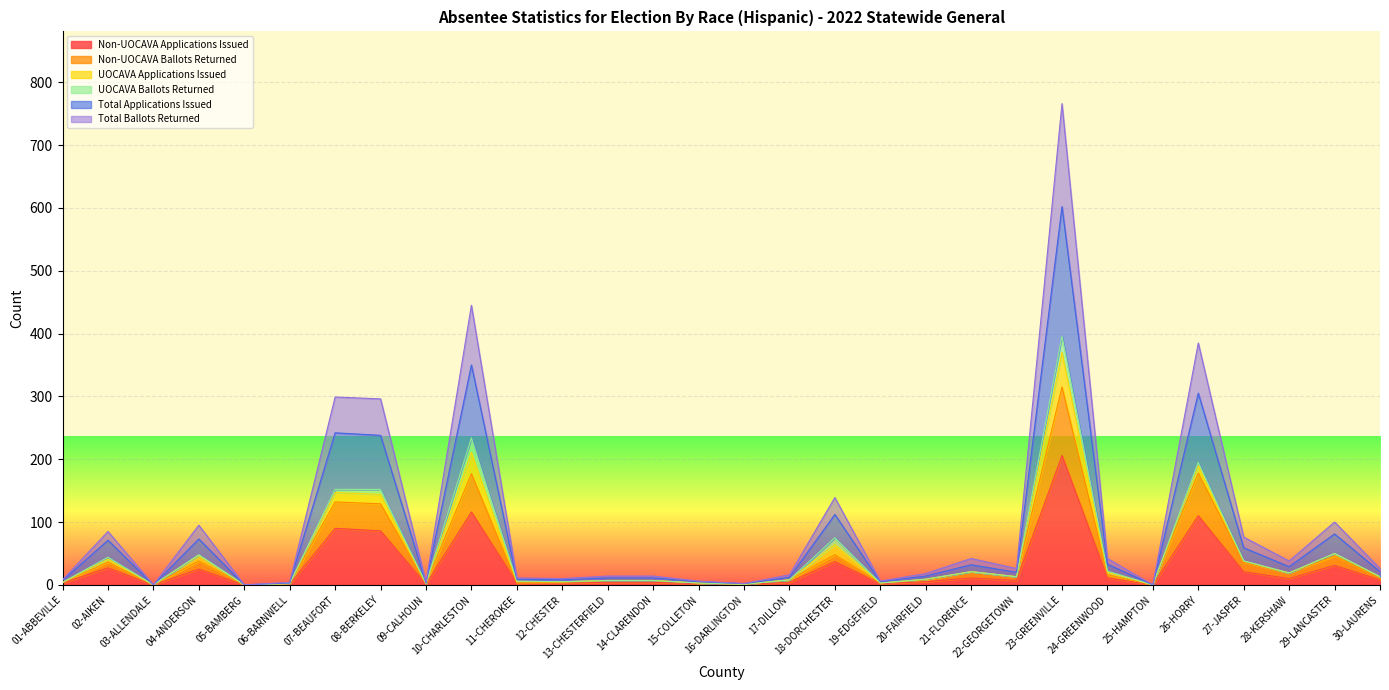

True or false: Total Applications Issued and Non-UOCAVA Ballots Returned intersect in this chart.

False